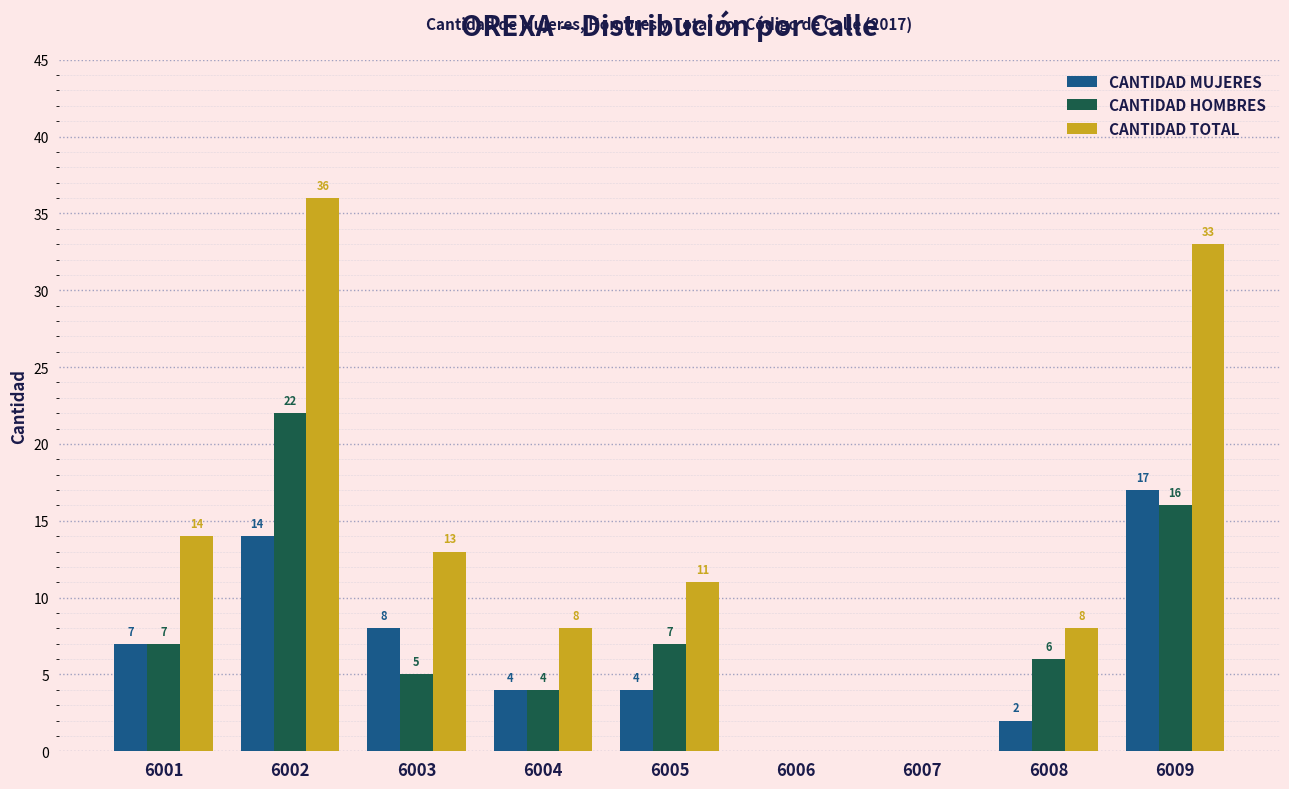

What is the greatest value displayed?

36